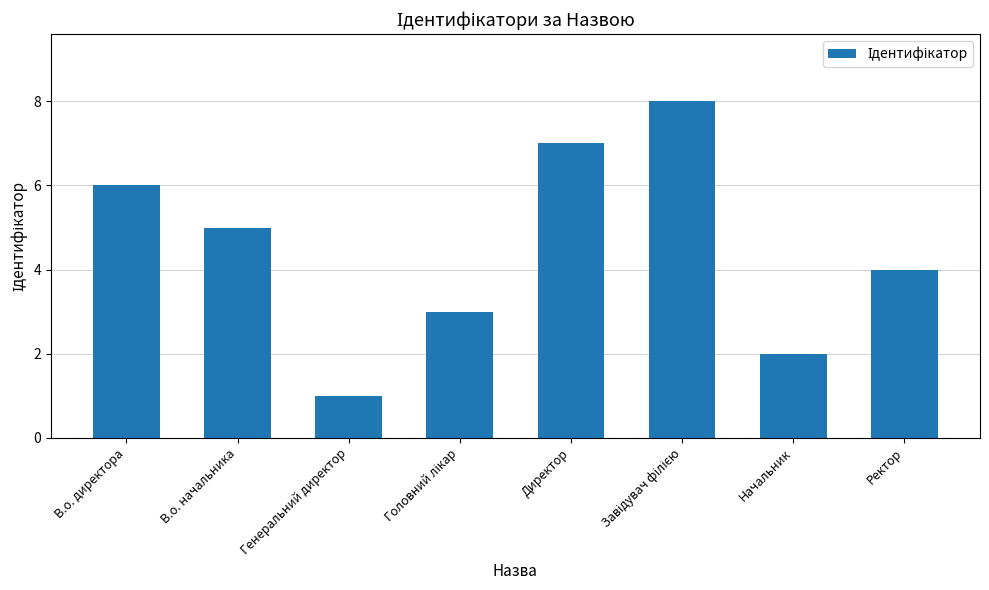

How many bars are there in total?

8